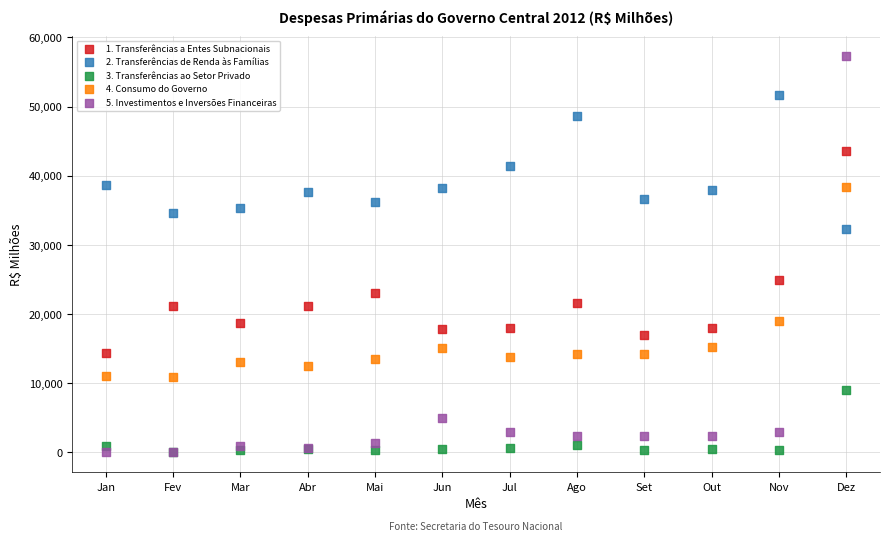

What are all the series names shown in the legend?

1. Transferências a Entes Subnacionais, 2. Transferências de Renda às Famílias, 3. Transferências ao Setor Privado, 4. Consumo do Governo, 5. Investimentos e Inversões Financeiras